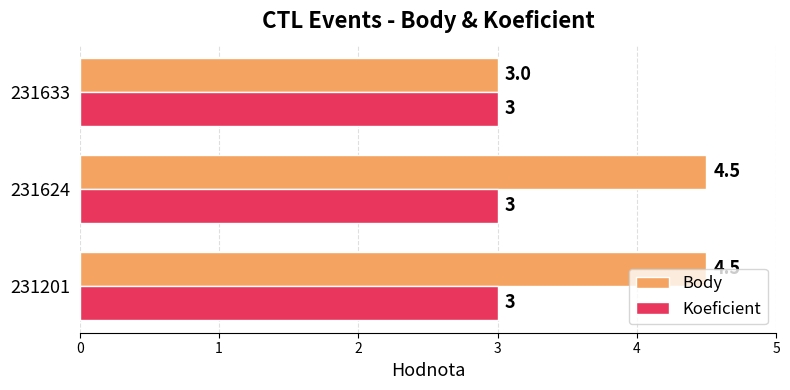

The value of Koeficient at 231624 is 1.7. True or false?

False